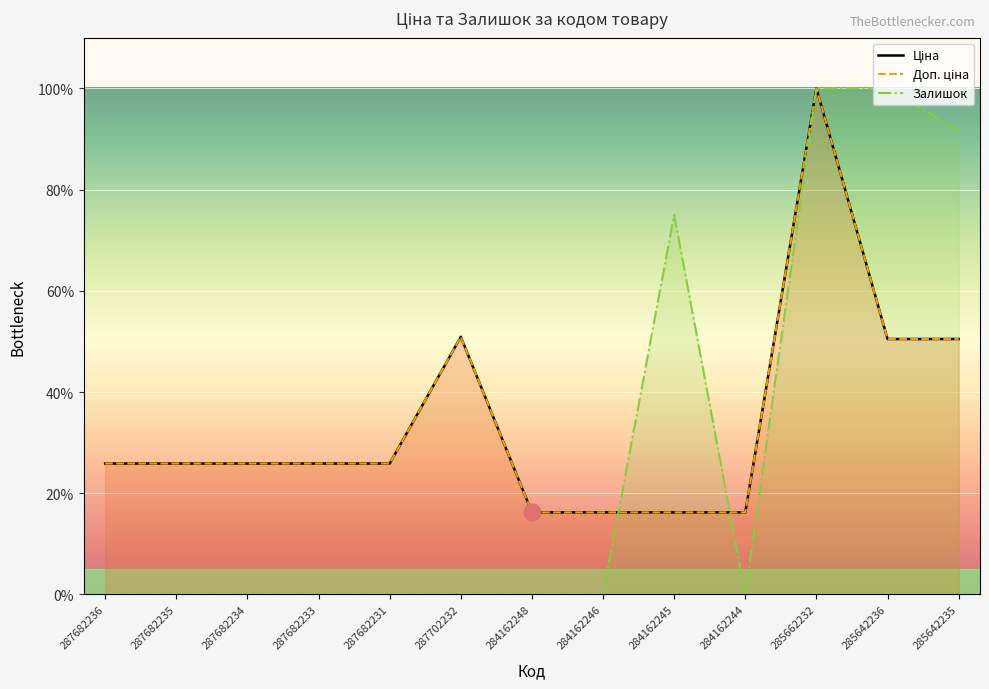

Which category has the highest value across all series?

285662232